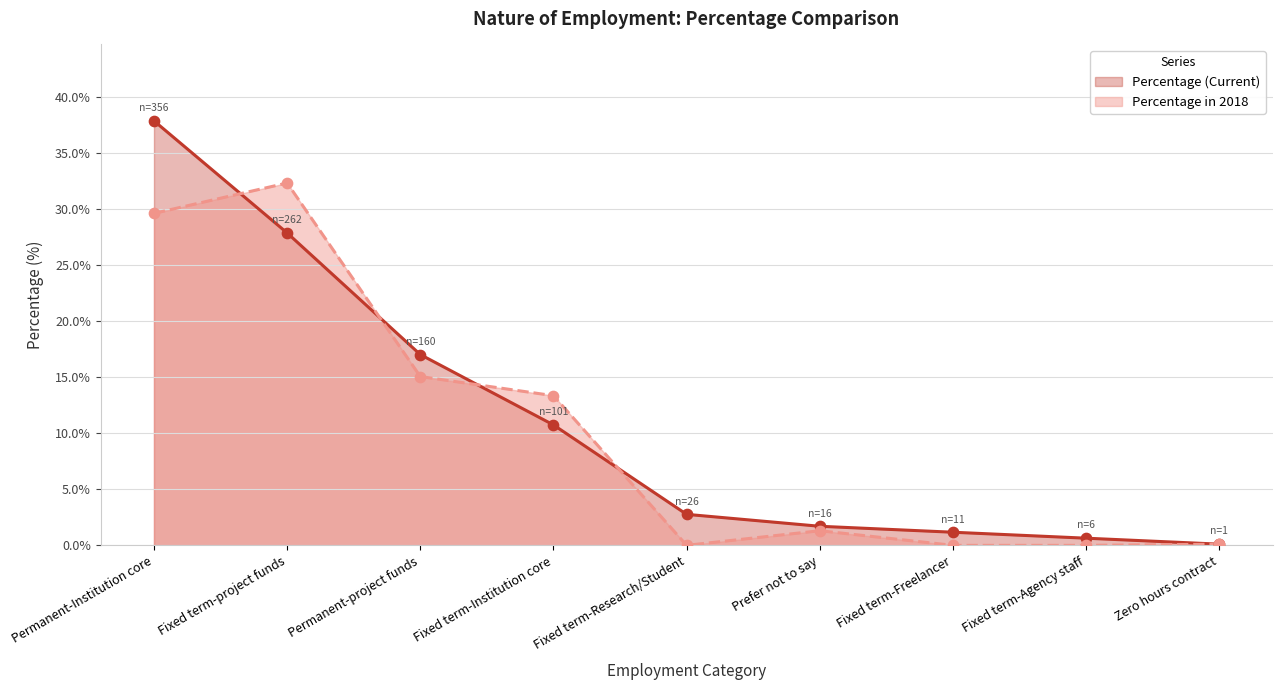

Which series has the largest range (max minus min)?

Percentage (Current)